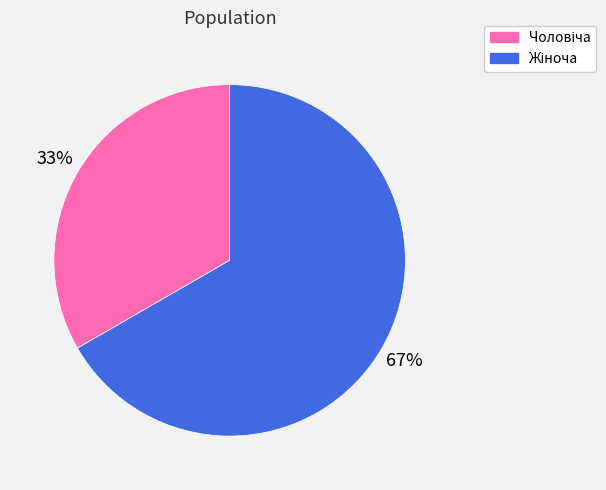

To the nearest percent, what is the average slice percentage?

50%